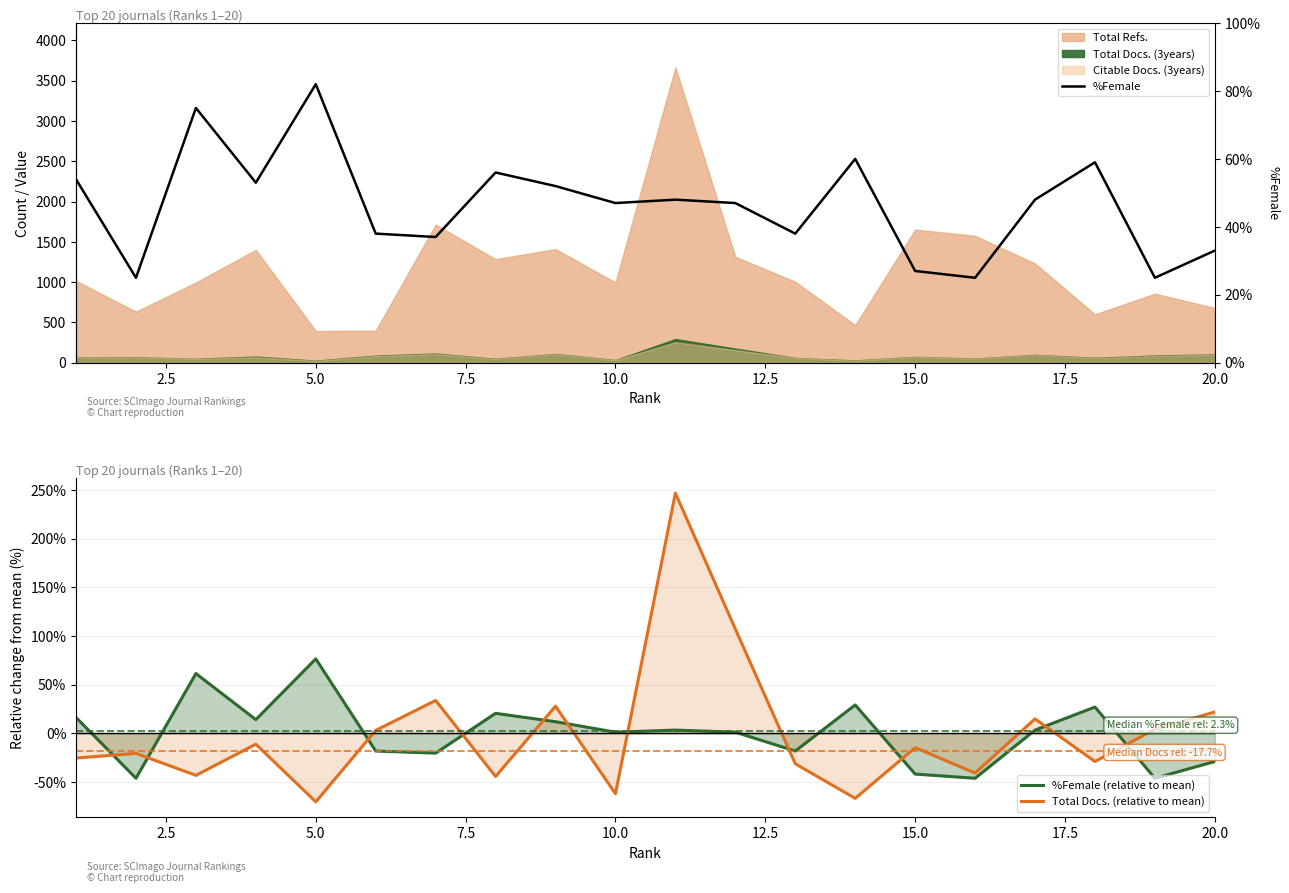

Is it true that %Female (relative to mean) equals 104.6 at 5.0?

False